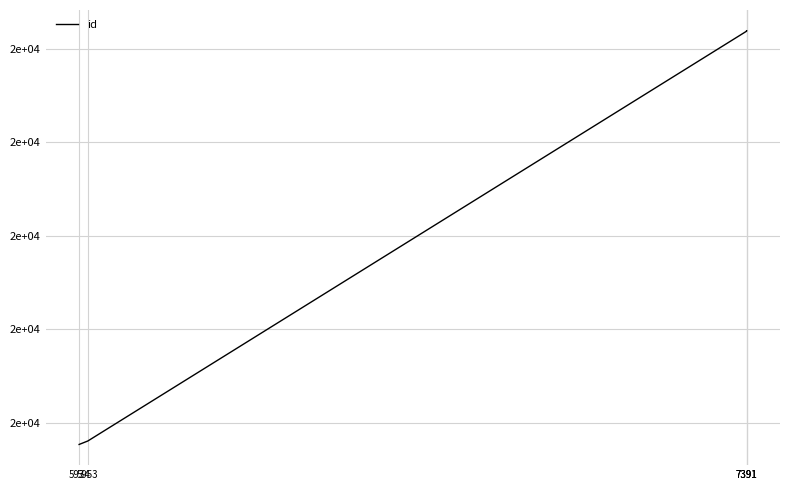

The chart shows a value of 8273 at 7391. True or false?

False